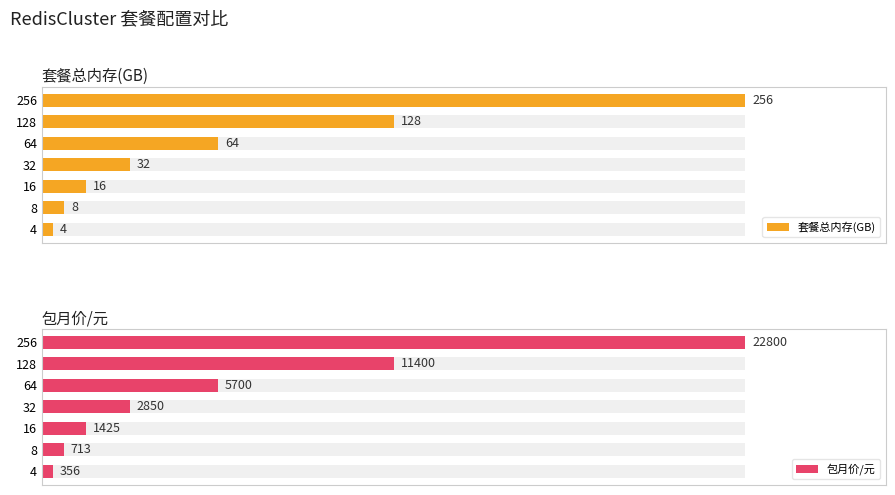

Rank the series by their maximum value, from lowest to highest.

套餐总内存(GB), 包月价/元